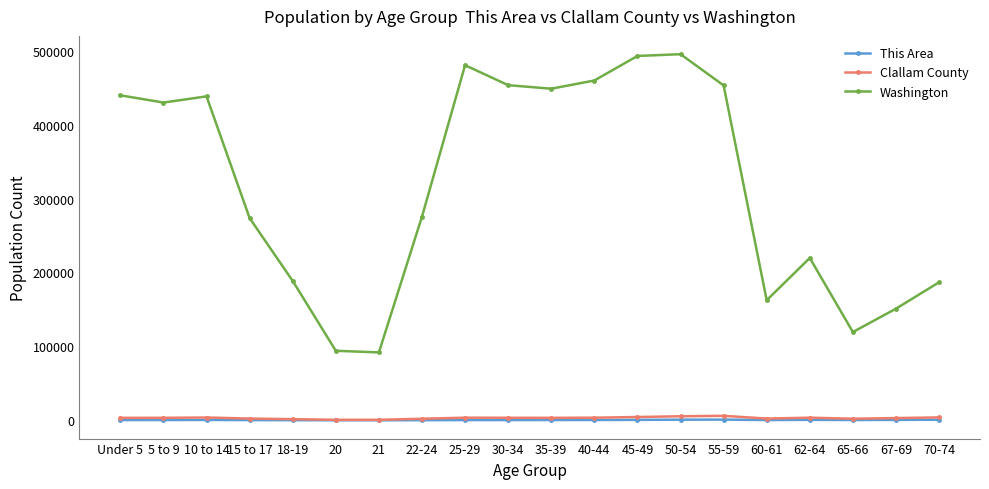

True or false: This Area has more than 2 interior local peaks.

True